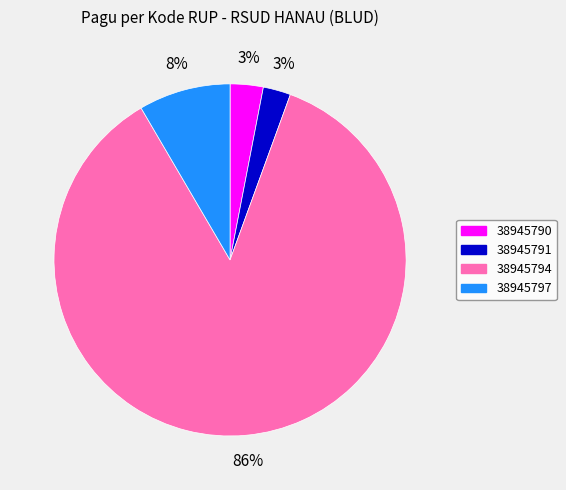

The 38945791 slice represents 10% of the pie. True or false?

False